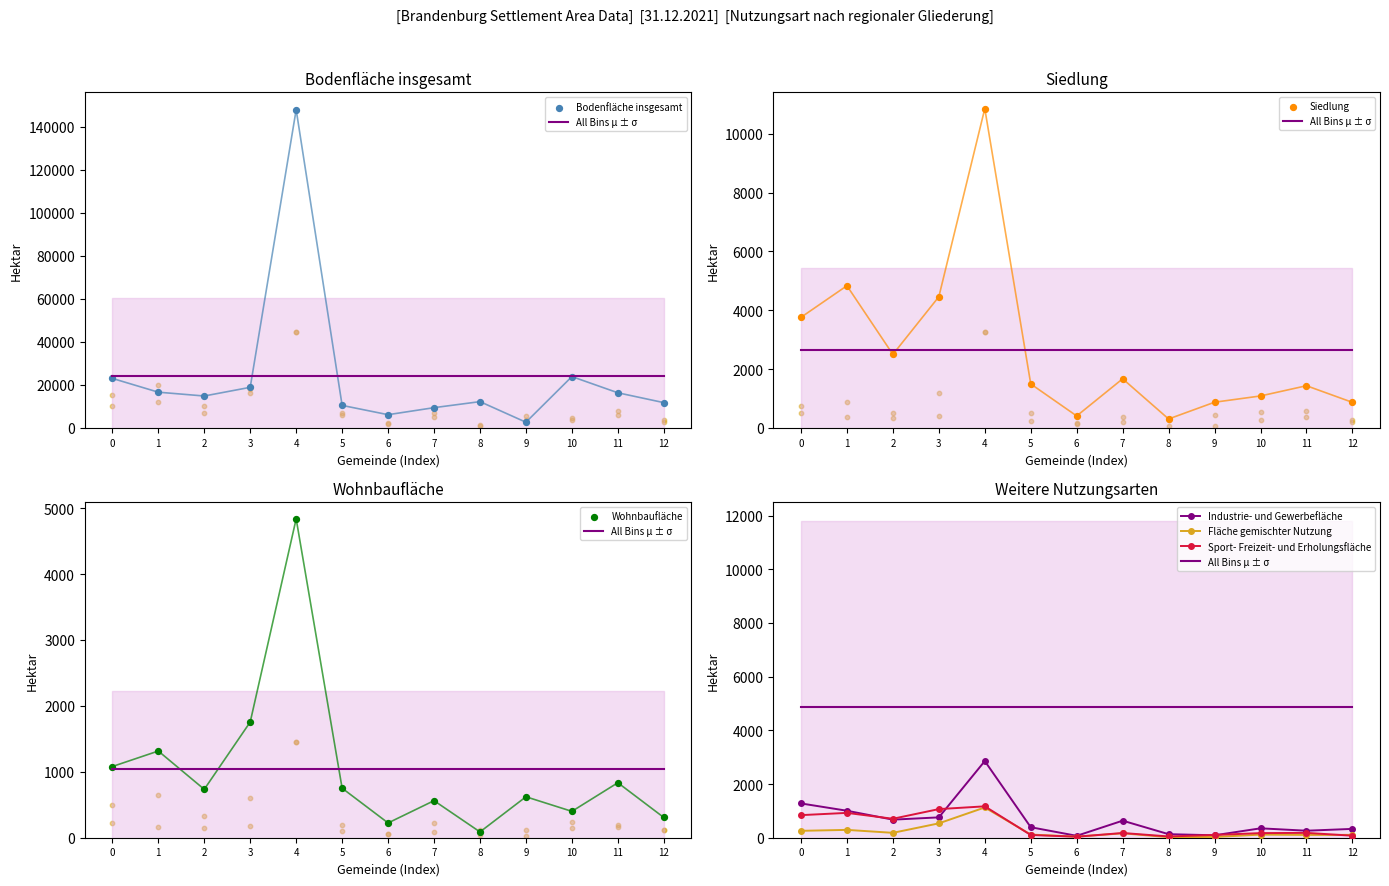

Is the value of Bodenfläche insgesamt at 6 greater than the value of Siedlung at 5?

No